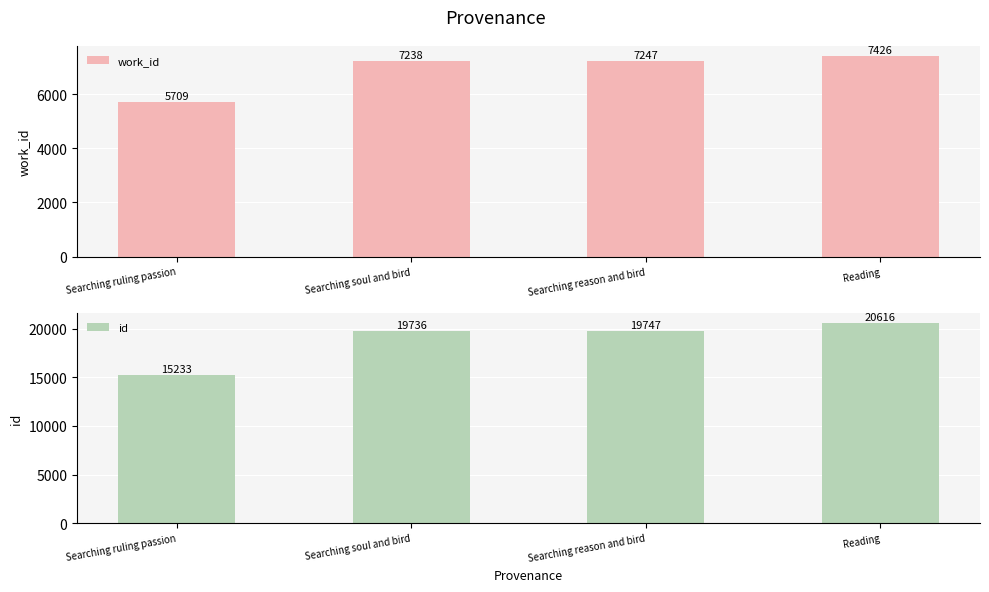

Does the chart contain any negative values?

No